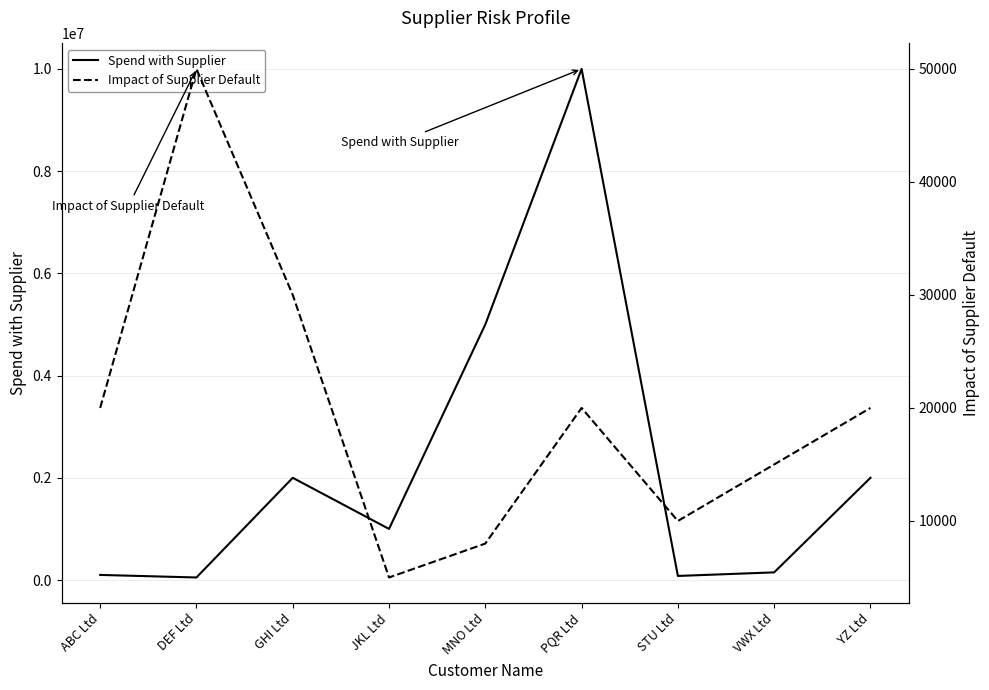

At how many categories does at least one series exceed 2108616?

2